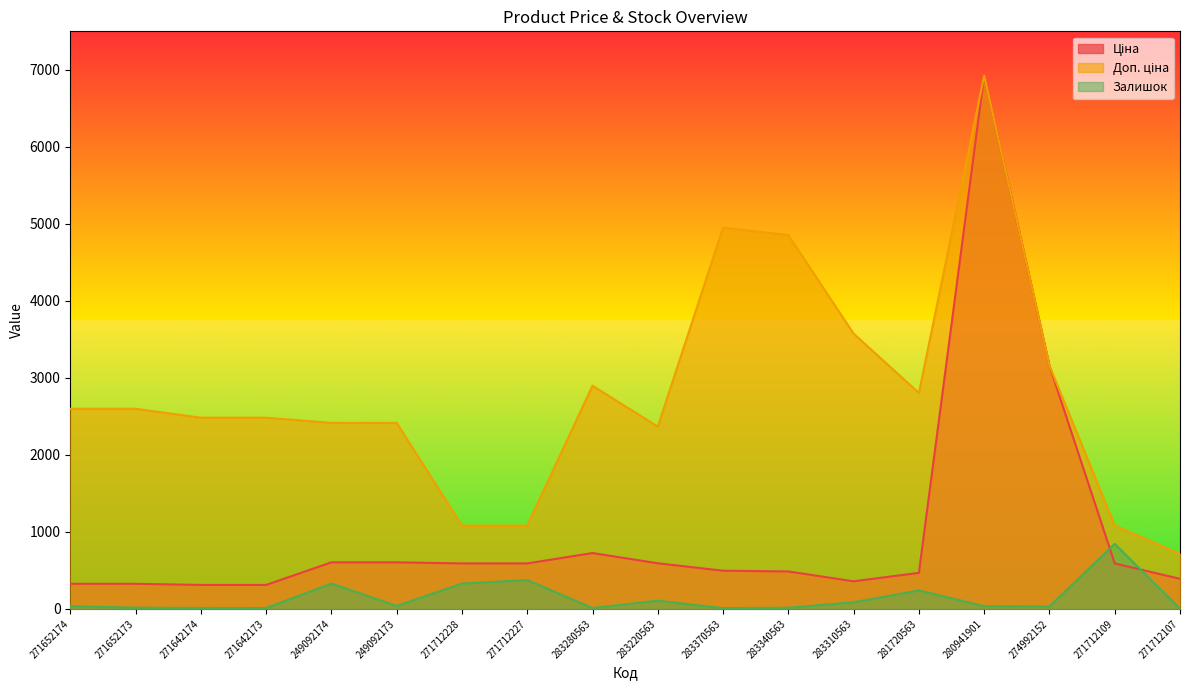

At which label does Доп. ціна first exceed 2598?

271652174